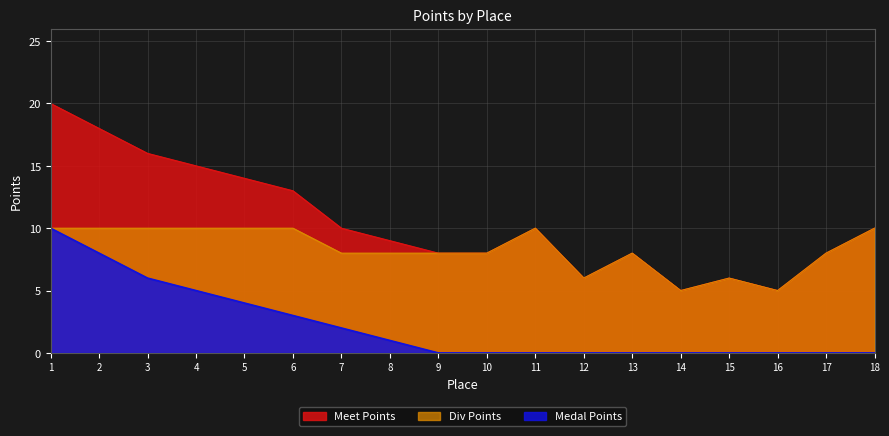

What is the total value across all series at 18?

20